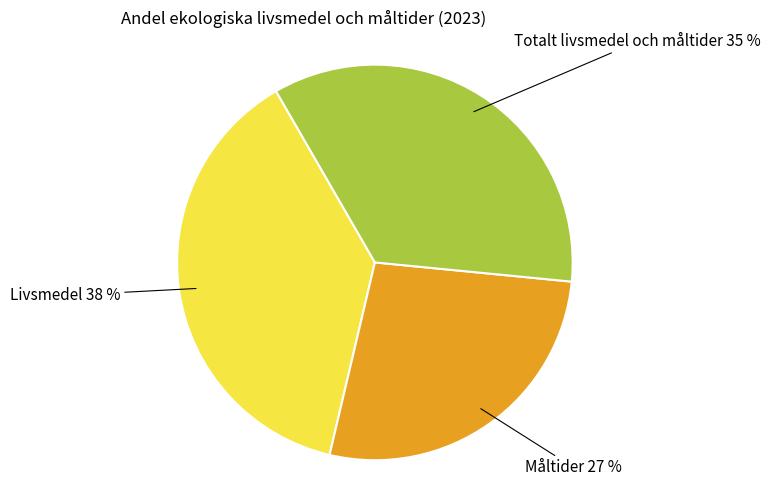

To the nearest percent, what percentage of the pie is Livsmedel?

38%